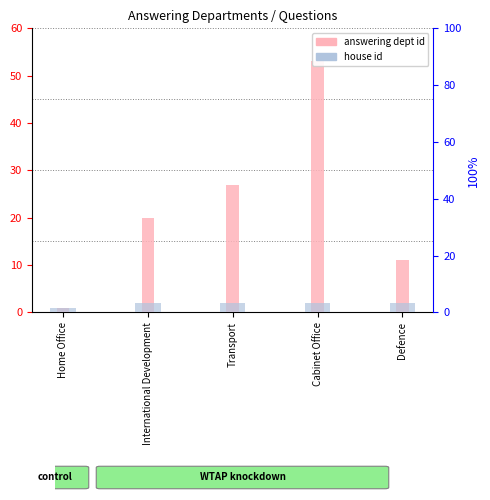

Which category has the lowest value in the house id series?

Home Office